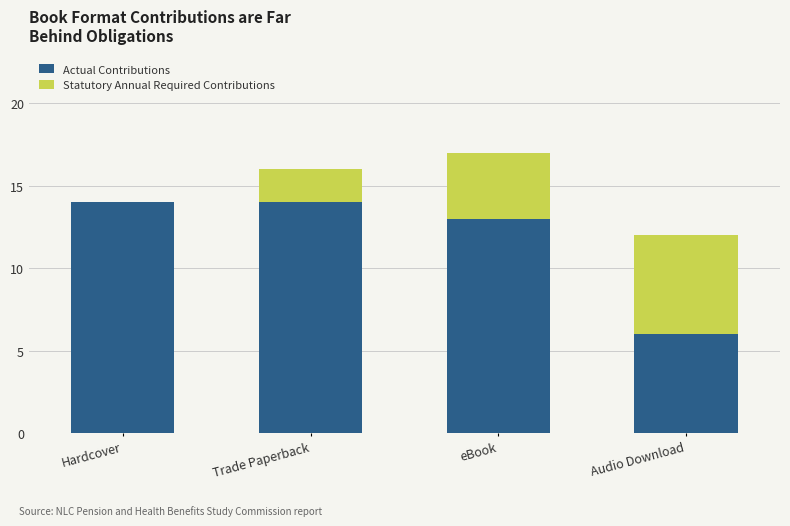

The value of Actual Contributions at Trade Paperback is 21. True or false?

False